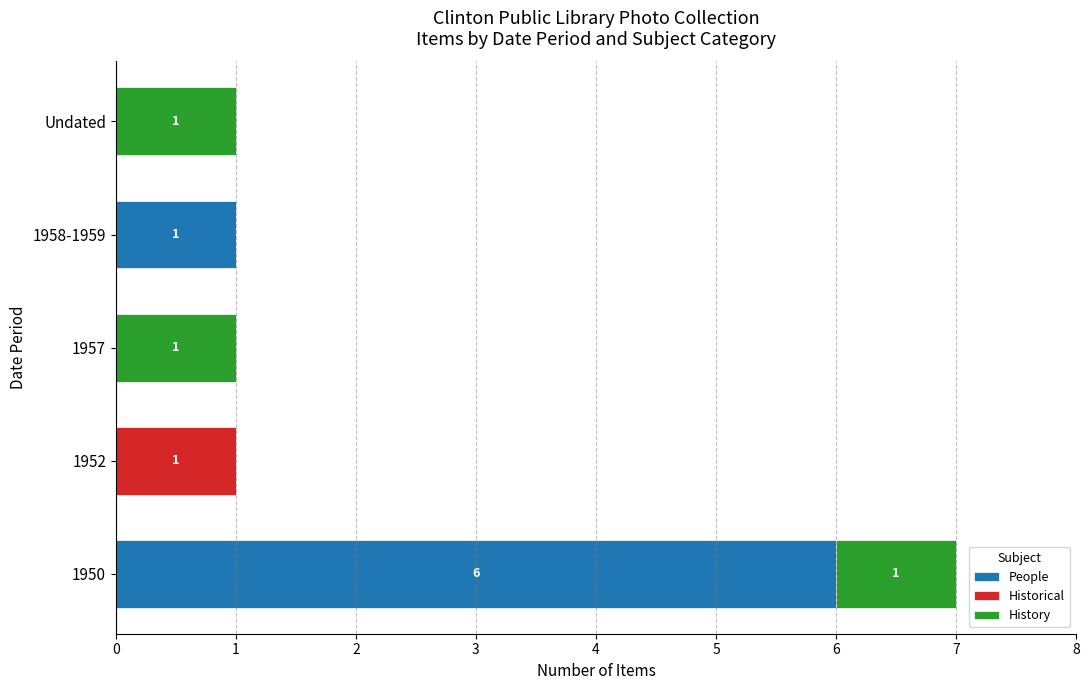

What is the maximum value for People?

6